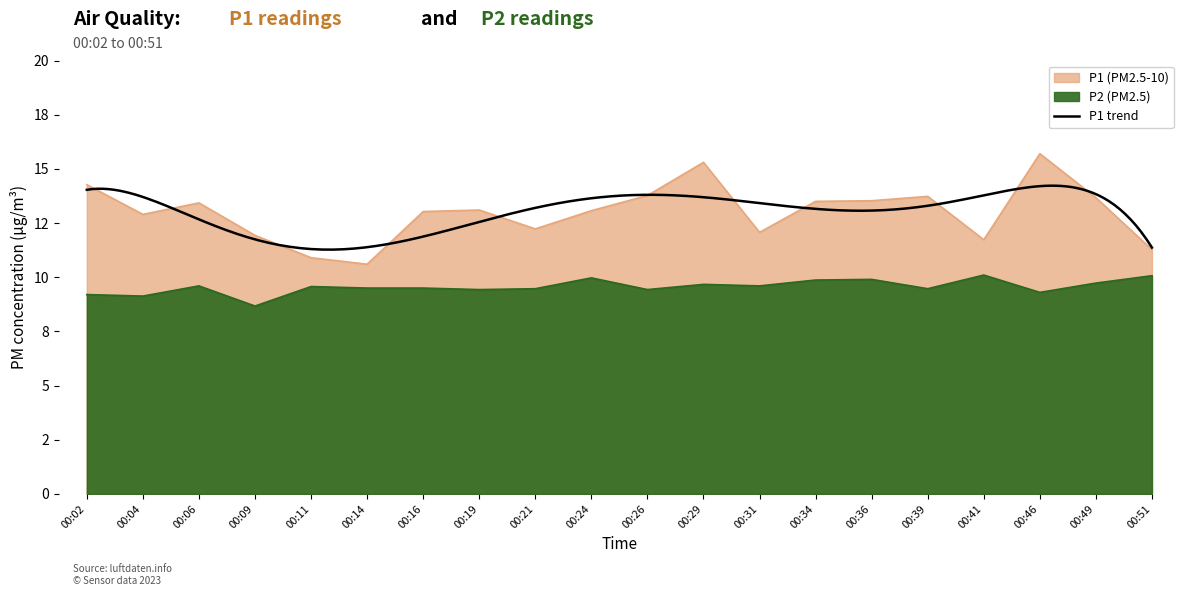

Reading left to right, extract all data points from this chart.

P1: 00:02=14.3	00:04=12.9	00:06=13.4	00:09=11.9	00:11=10.9	00:14=10.6	00:16=13.0	00:19=13.1	00:21=12.2	00:24=13.1	00:26=13.8	00:29=15.3	00:31=12.1	00:34=13.5	00:36=13.5	00:39=13.7	00:41=11.7	00:46=15.7	00:49=13.7	00:51=11.3
P2: 00:02=9.2	00:04=9.1	00:06=9.6	00:09=8.7	00:11=9.6	00:14=9.5	00:16=9.5	00:19=9.4	00:21=9.5	00:24=10.0	00:26=9.4	00:29=9.7	00:31=9.6	00:34=9.9	00:36=9.9	00:39=9.5	00:41=10.1	00:46=9.3	00:49=9.7	00:51=10.1